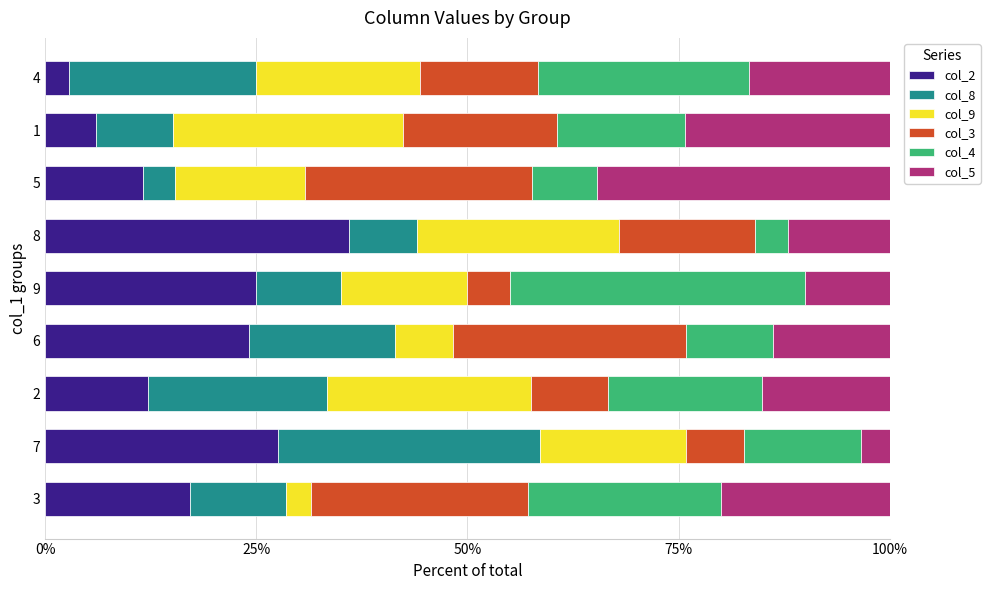

What is the difference between the col_2 values at 3 and 5?

5.6